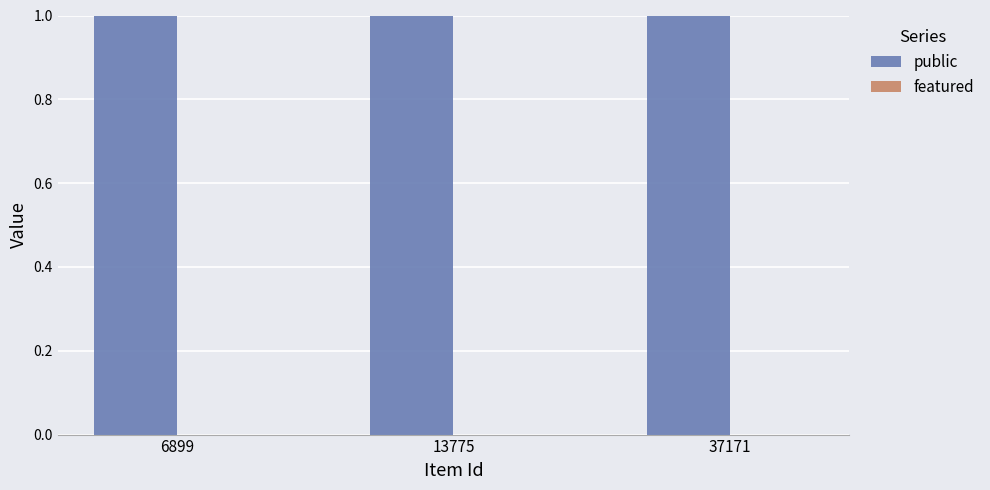

What is the total value across all series at 37171?

1